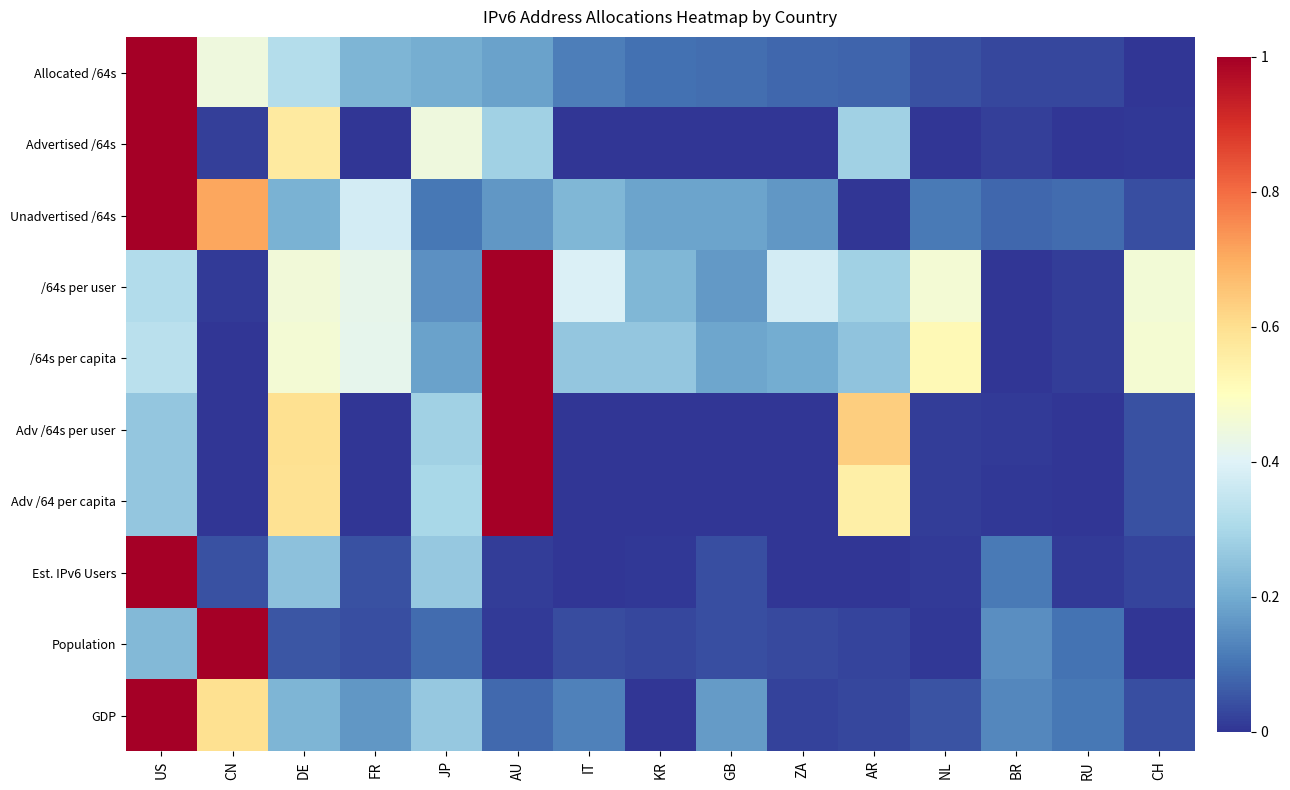

Reading left to right, what are all the values shown in this chart?

Allocated /64s: US=1.0	CN=0.4	DE=0.3	FR=0.2	JP=0.2	AU=0.2	IT=0.1	KR=0.1	GB=0.1	ZA=0.1	AR=0.1	NL=0.0	BR=0.0	RU=0.0	CH=0.0
Advertised /64s: US=1.0	CN=0.0	DE=0.6	FR=0.0	JP=0.4	AU=0.3	IT=0.0	KR=0.0	GB=0.0	ZA=0.0	AR=0.3	NL=0.0	BR=0.0	RU=0.0	CH=0.0
Unadvertised /64s: US=1.0	CN=0.7	DE=0.2	FR=0.4	JP=0.1	AU=0.2	IT=0.2	KR=0.2	GB=0.2	ZA=0.2	AR=0.0	NL=0.1	BR=0.1	RU=0.1	CH=0.0
/64s per user: US=0.3	CN=0.0	DE=0.5	FR=0.4	JP=0.2	AU=1.0	IT=0.4	KR=0.2	GB=0.2	ZA=0.4	AR=0.3	NL=0.5	BR=0.0	RU=0.0	CH=0.5
/64s per capita: US=0.3	CN=0.0	DE=0.5	FR=0.4	JP=0.2	AU=1.0	IT=0.3	KR=0.3	GB=0.2	ZA=0.2	AR=0.3	NL=0.5	BR=0.0	RU=0.0	CH=0.5
Adv /64s per user: US=0.3	CN=0.0	DE=0.6	FR=0.0	JP=0.3	AU=1.0	IT=0.0	KR=0.0	GB=0.0	ZA=0.0	AR=0.6	NL=0.0	BR=0.0	RU=0.0	CH=0.0
Adv /64 per capita: US=0.3	CN=0.0	DE=0.6	FR=0.0	JP=0.3	AU=1.0	IT=0.0	KR=0.0	GB=0.0	ZA=0.0	AR=0.5	NL=0.0	BR=0.0	RU=0.0	CH=0.0
Est. IPv6 Users: US=1.0	CN=0.0	DE=0.2	FR=0.0	JP=0.3	AU=0.0	IT=0.0	KR=0.0	GB=0.0	ZA=0.0	AR=0.0	NL=0.0	BR=0.1	RU=0.0	CH=0.0
Population: US=0.2	CN=1.0	DE=0.1	FR=0.0	JP=0.1	AU=0.0	IT=0.0	KR=0.0	GB=0.0	ZA=0.0	AR=0.0	NL=0.0	BR=0.1	RU=0.1	CH=0.0
GDP: US=1.0	CN=0.6	DE=0.2	FR=0.2	JP=0.3	AU=0.1	IT=0.1	KR=0.0	GB=0.2	ZA=0.0	AR=0.0	NL=0.0	BR=0.1	RU=0.1	CH=0.0